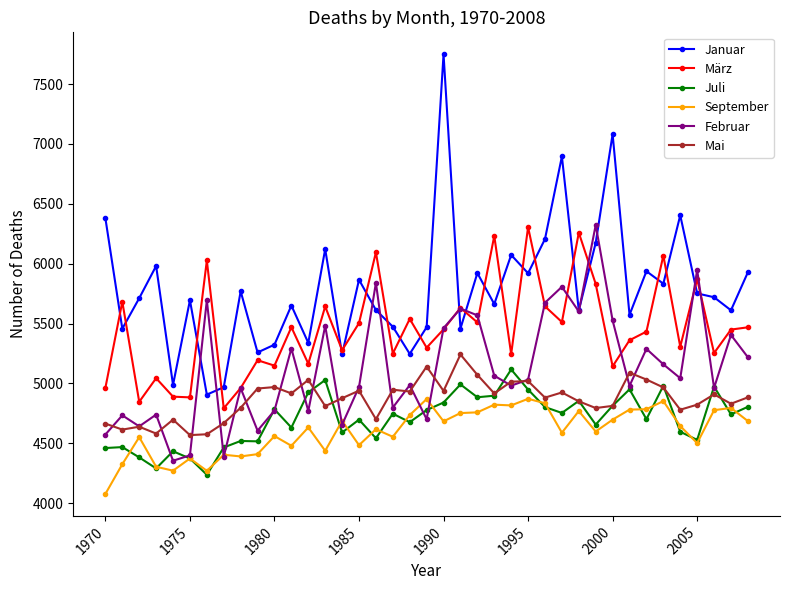

What is the value of the Januar point at the 9th from the left?

5770